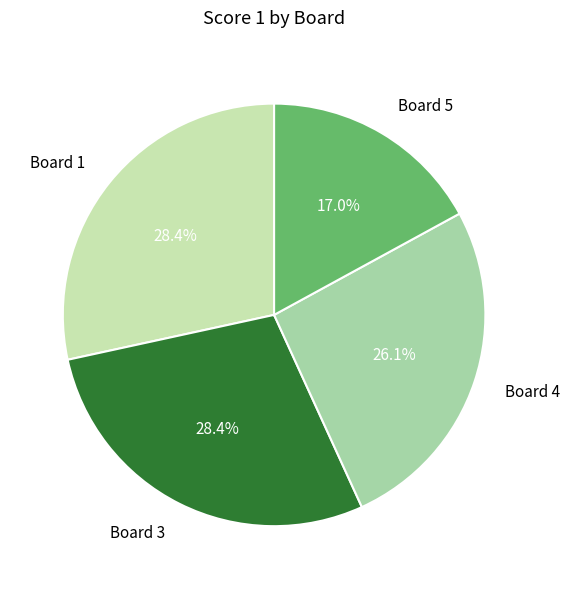

Does Board 5 represent more than half of the total?

No